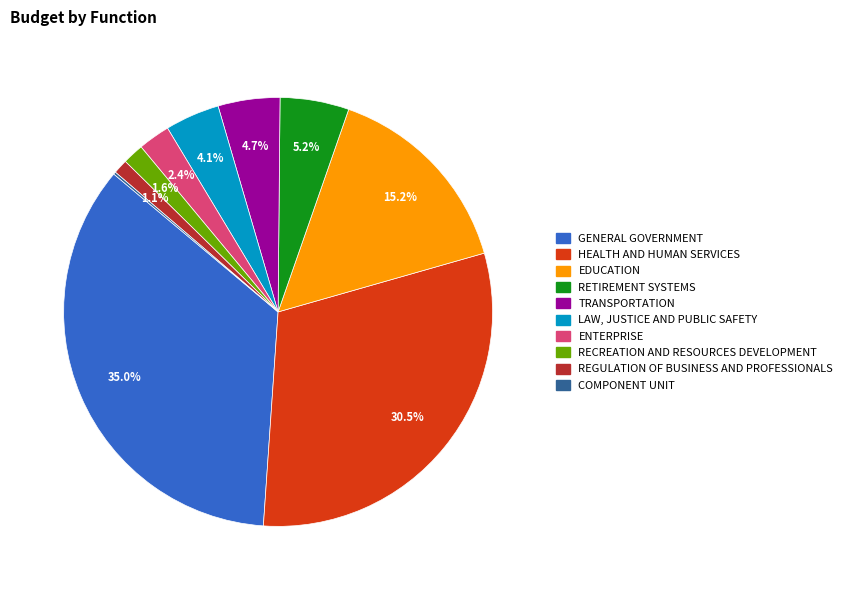

Which slice is the largest?

GENERAL GOVERNMENT